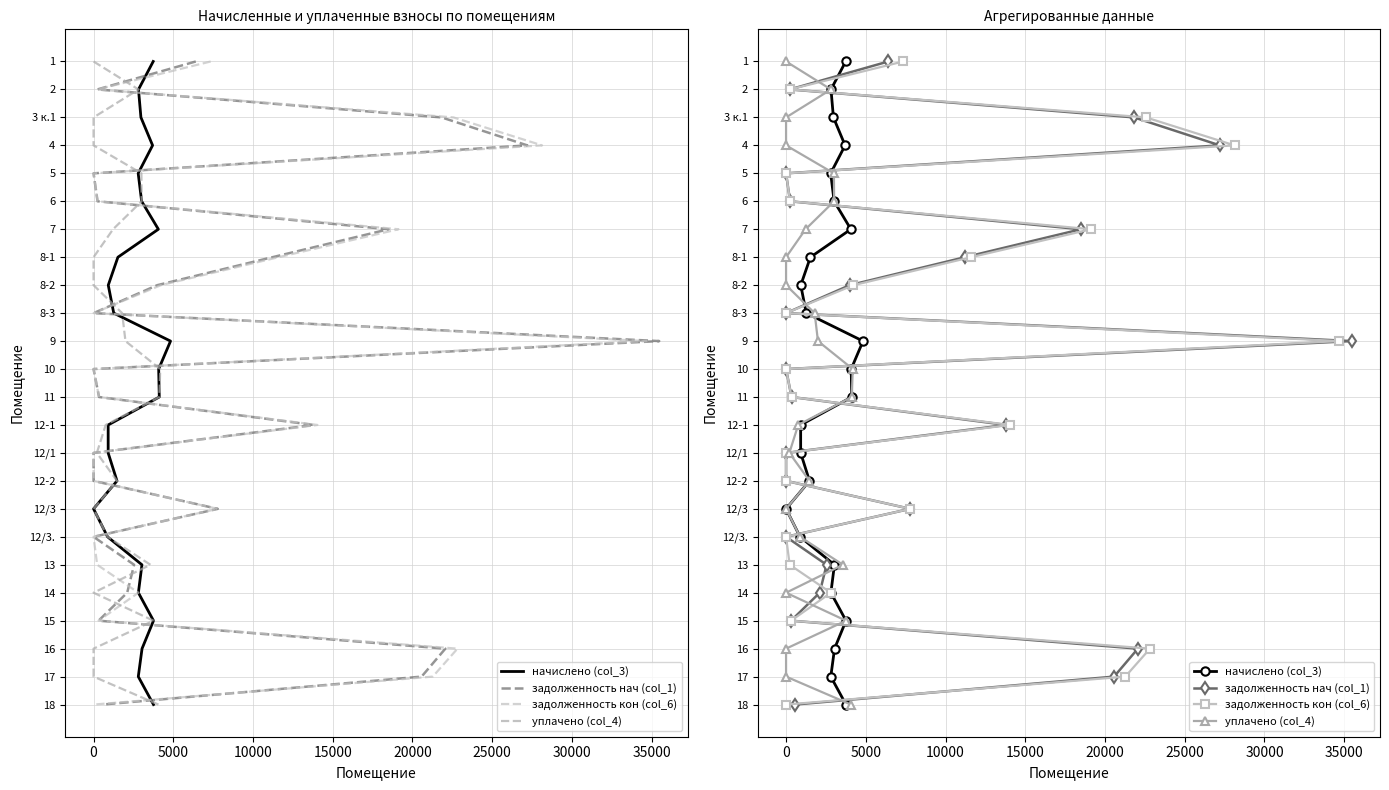

How many lines are shown in the chart?

4